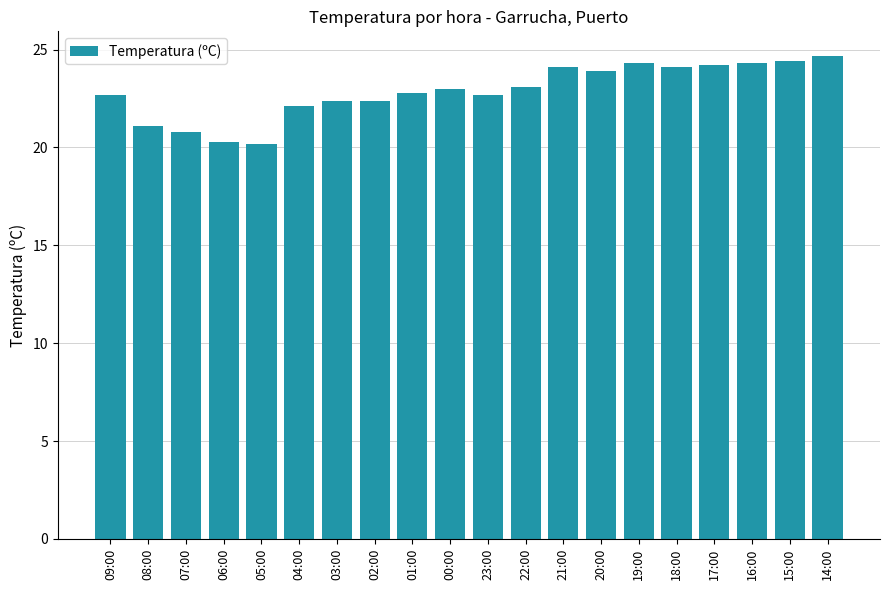

How many bars are there in total?

20